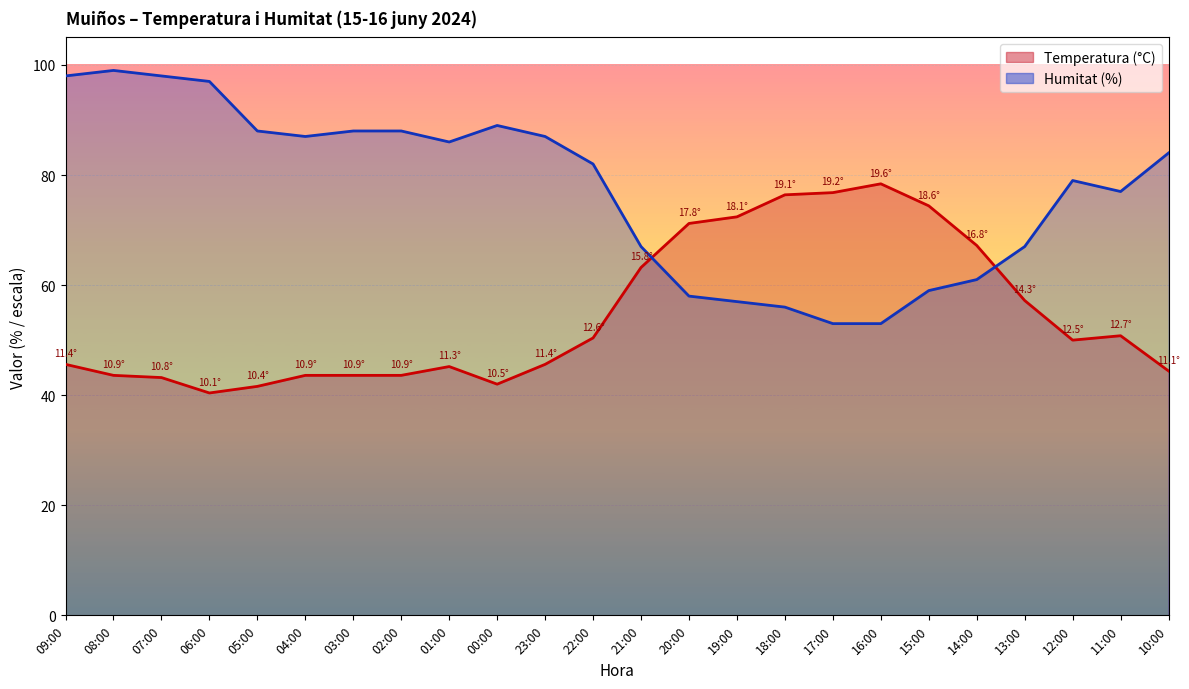

Reading left to right, transcribe all the data shown in this chart.

Temperatura (°C): 45.6	43.6	43.2	40.4	41.6	43.6	43.6	43.6	45.2	42.0	45.6	50.4	63.2	71.2	72.4	76.4	76.8	78.4	74.4	67.2	57.2	50.0	50.8	44.4
Humitat (%): 98.0	99.0	98.0	97.0	88.0	87.0	88.0	88.0	86.0	89.0	87.0	82.0	67.0	58.0	57.0	56.0	53.0	53.0	59.0	61.0	67.0	79.0	77.0	84.0